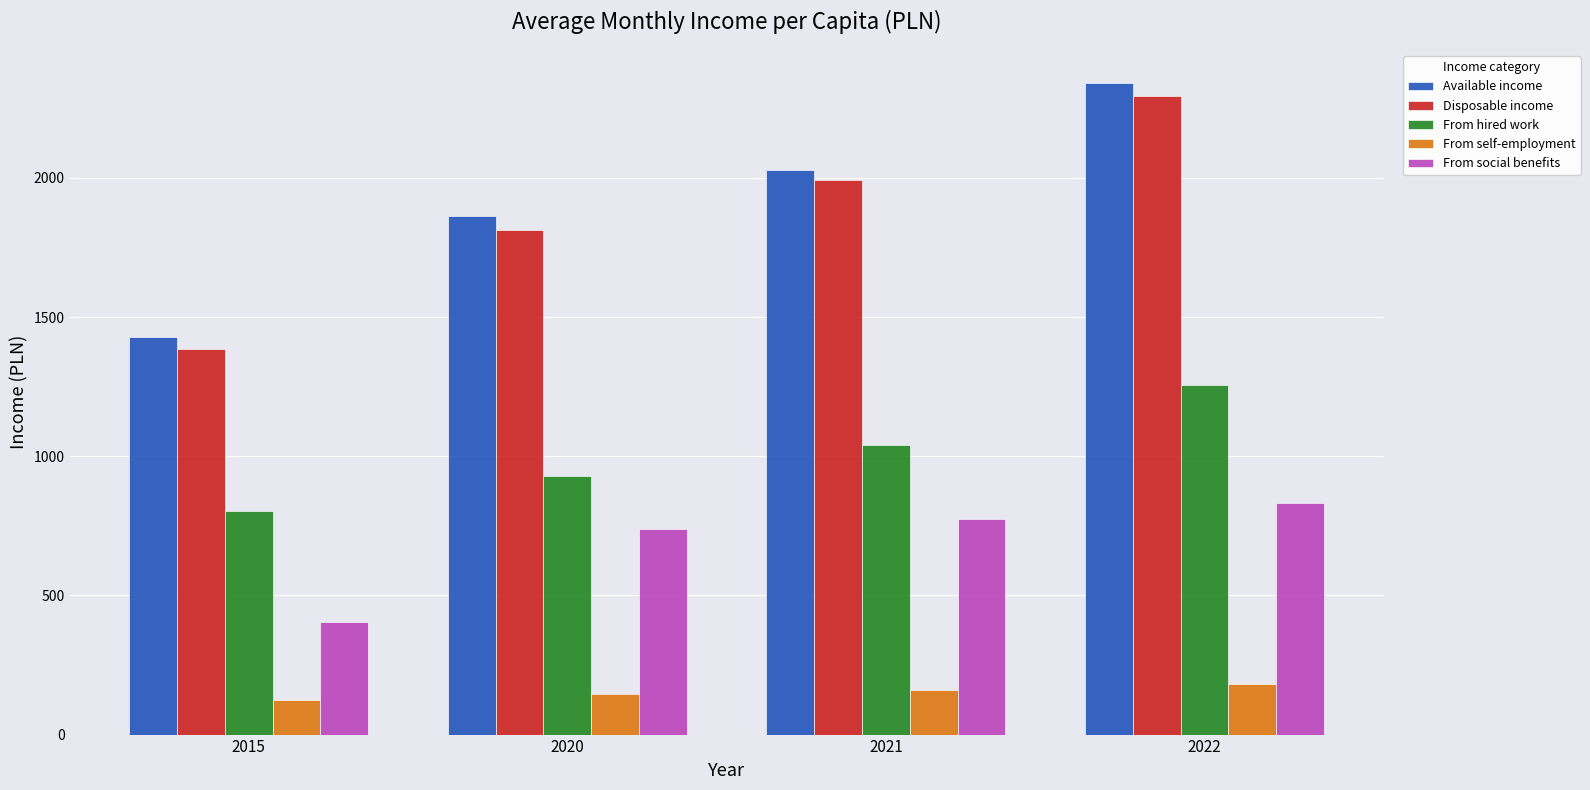

Where does the From hired work series first go above 1041?

2021